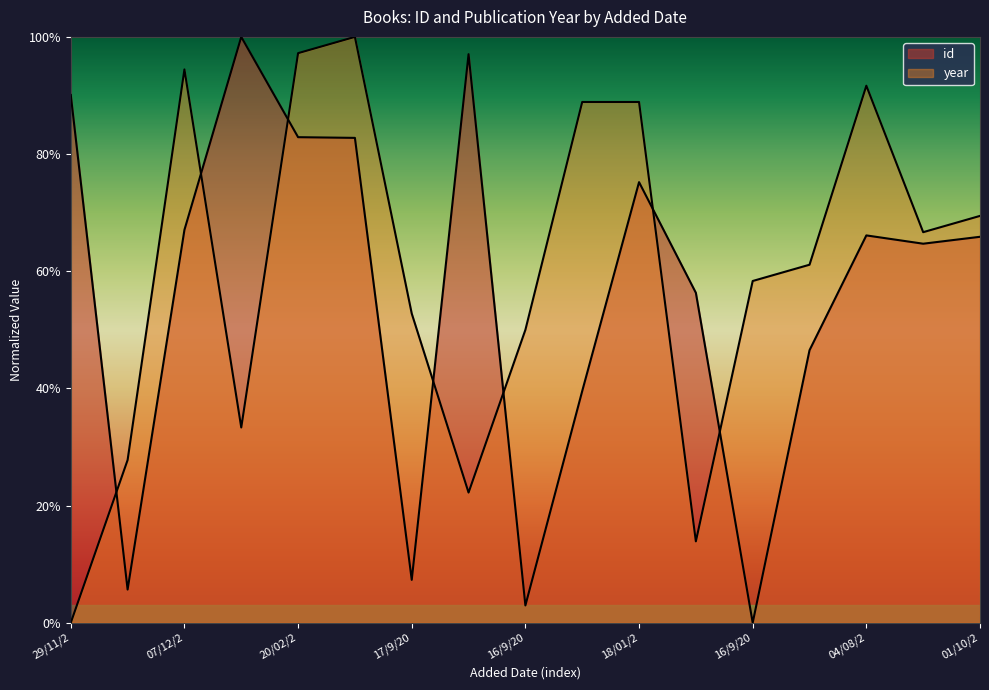

Does the chart display data point markers on the line(s)?

No